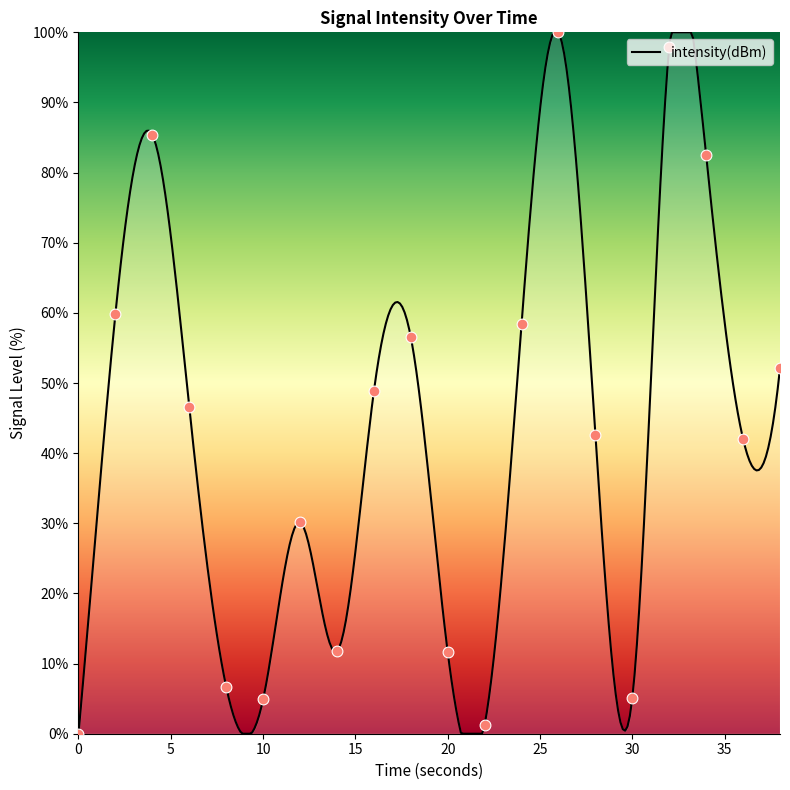

What is the maximum value for intensity(dBm)?

100.0